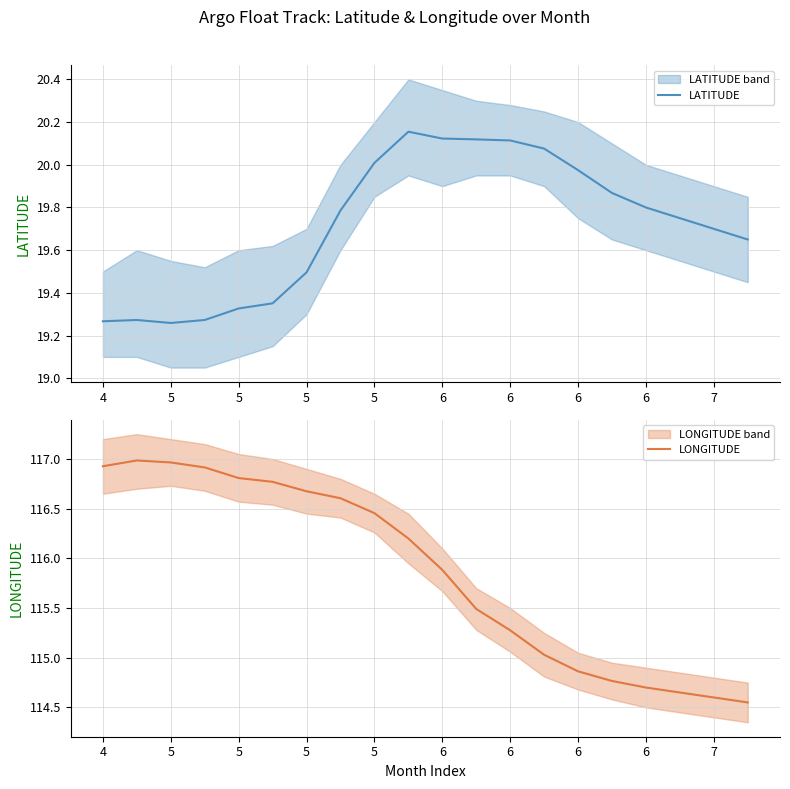

What is the maximum value for LONGITUDE?

117.0